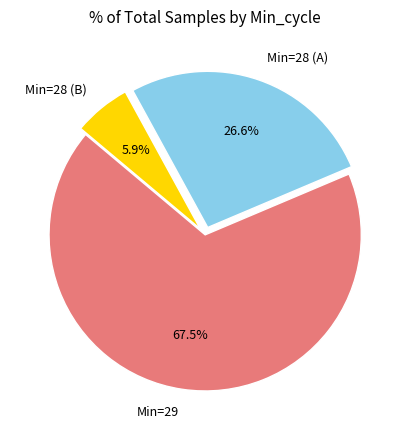

Do Min=28 (A) and Min=28 (B) together represent more than half of the pie?

No